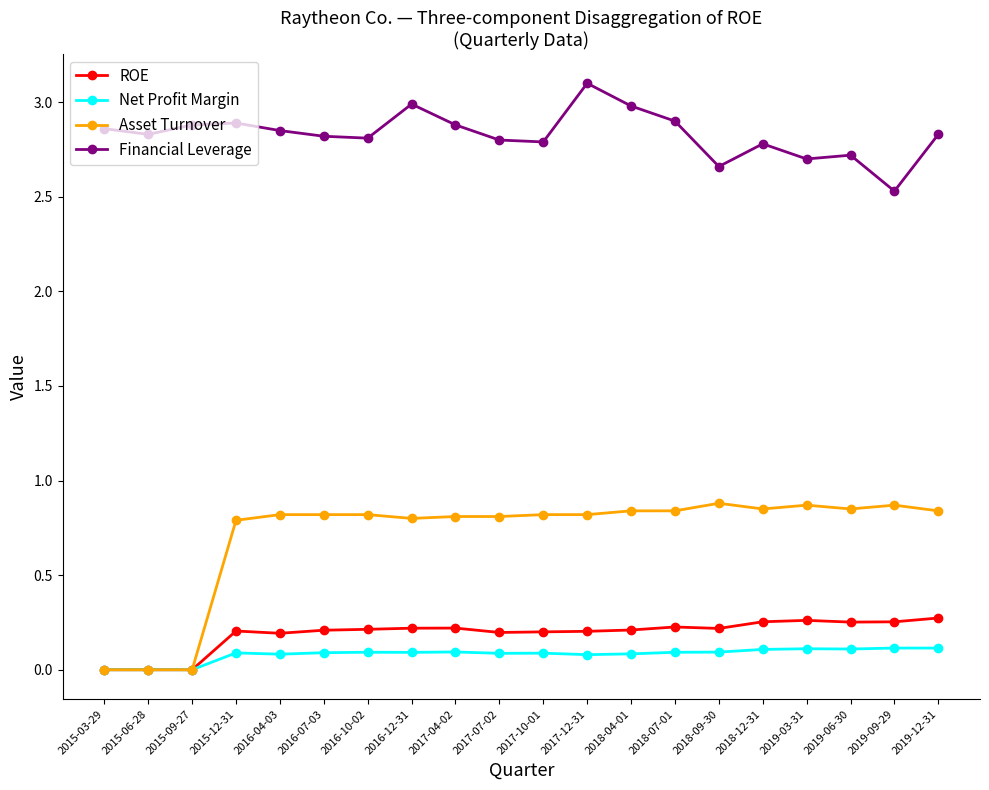

The Net Profit Margin series shows 0.2 at 2017-04-02. True or false?

False